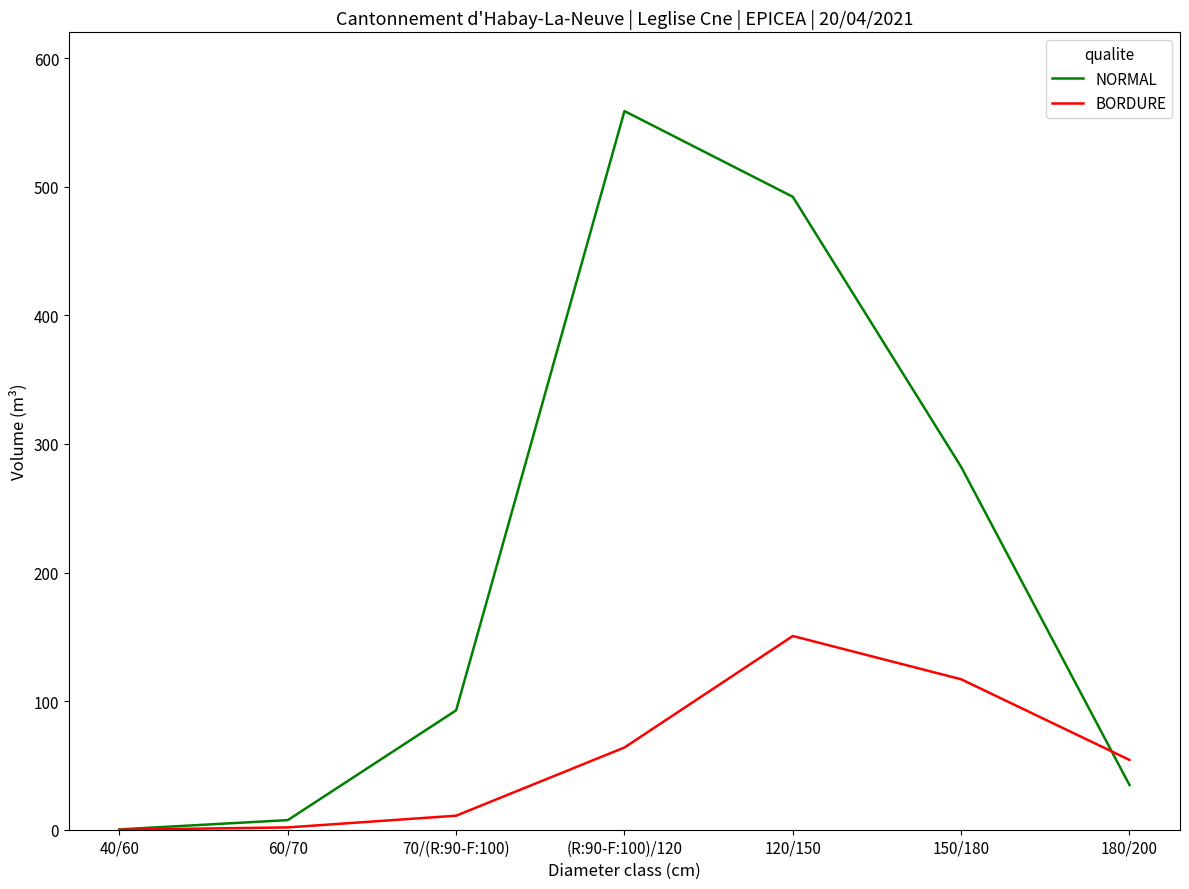

List the series in order of their overall mean, lowest first.

BORDURE, NORMAL